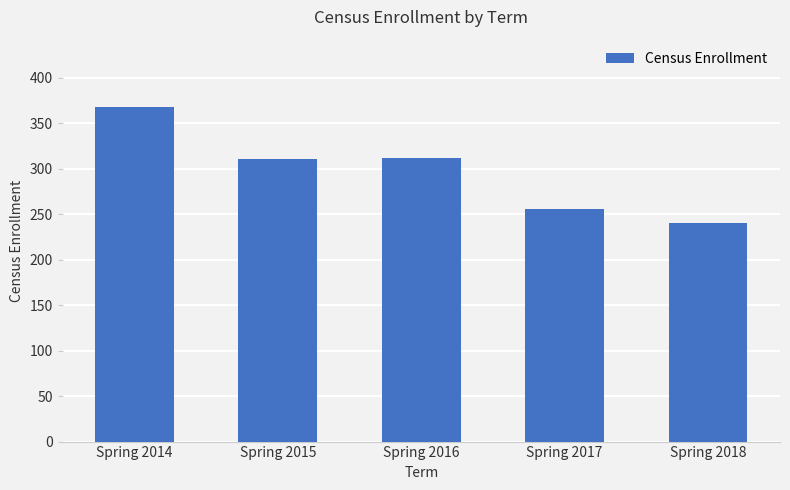

What is the ratio of the value at Spring 2018 to the value at Spring 2017?

0.9